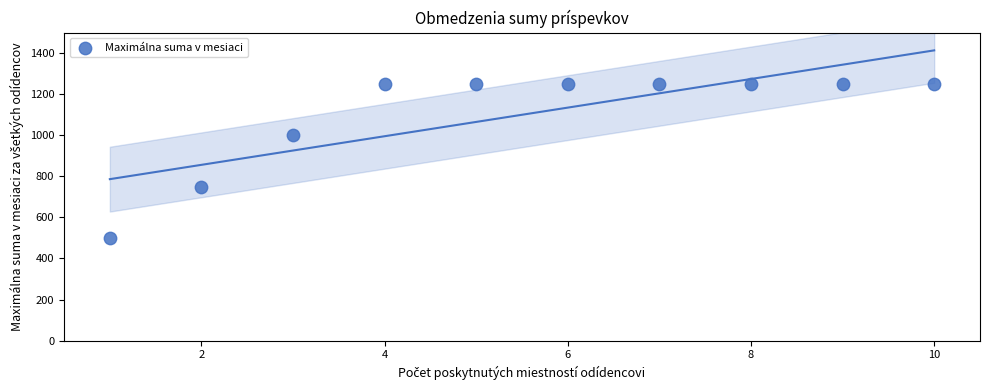

What is the range of X values (max minus min)?

9